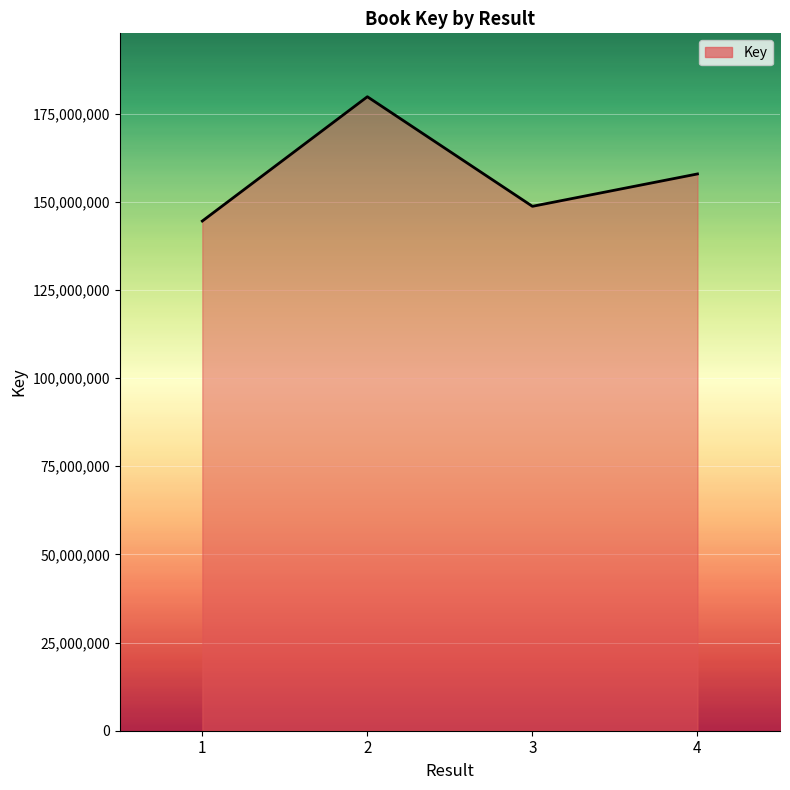

True or false: there are more than 1 points higher than both neighbors.

False